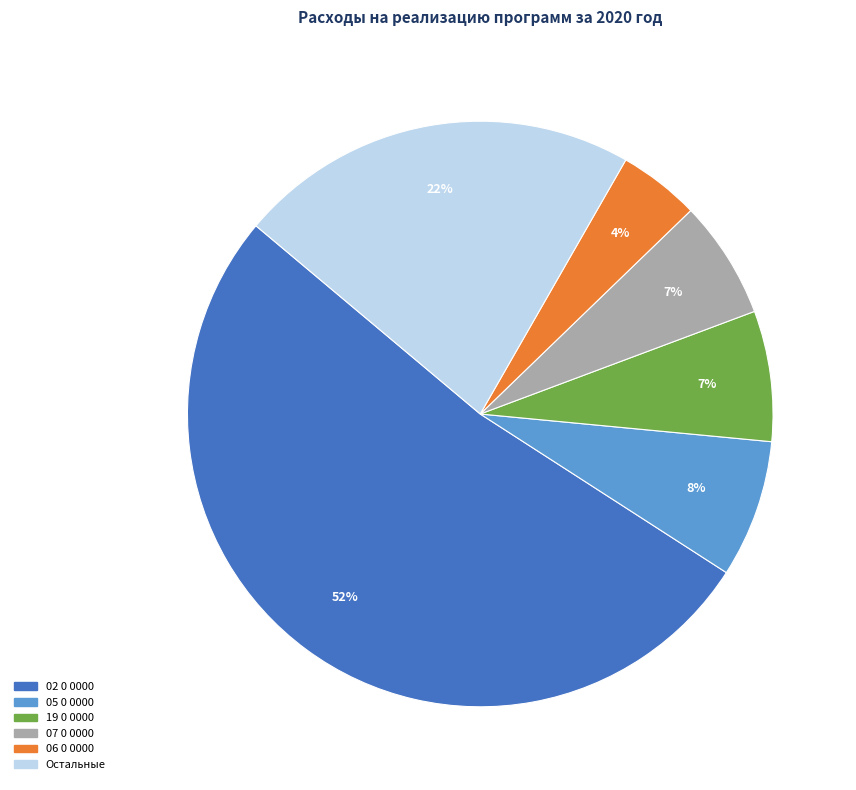

What is the smallest slice in the pie chart?

06 0 0000